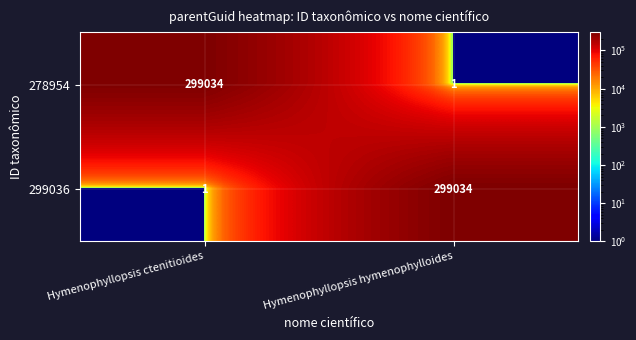

What is the spread (max minus min) of values at Hymenophyllopsis hymenophylloides?

299033